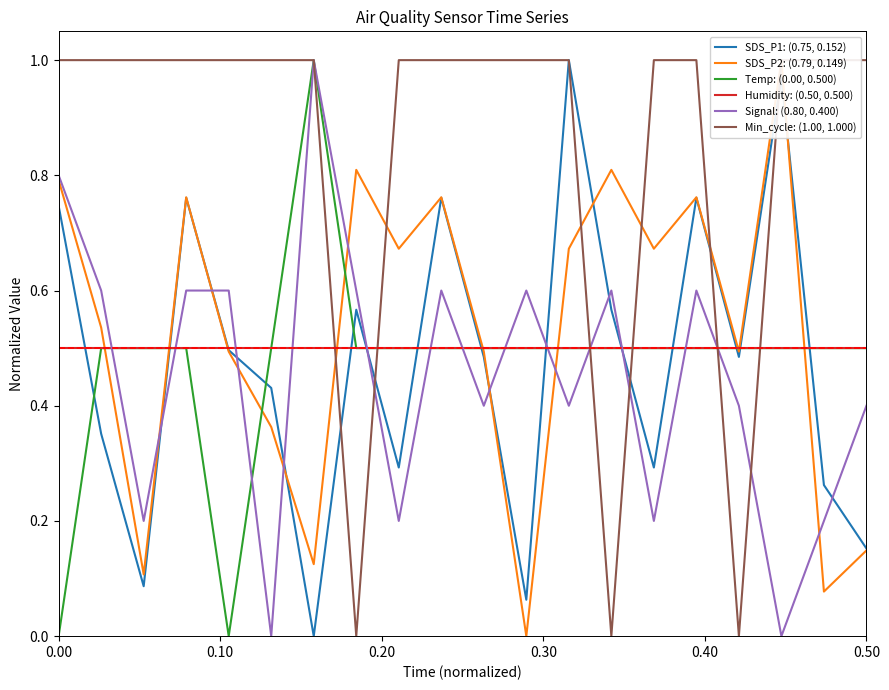

Is it true that Signal: (0.80, 0.400) equals 1.3 at 0.00?

False